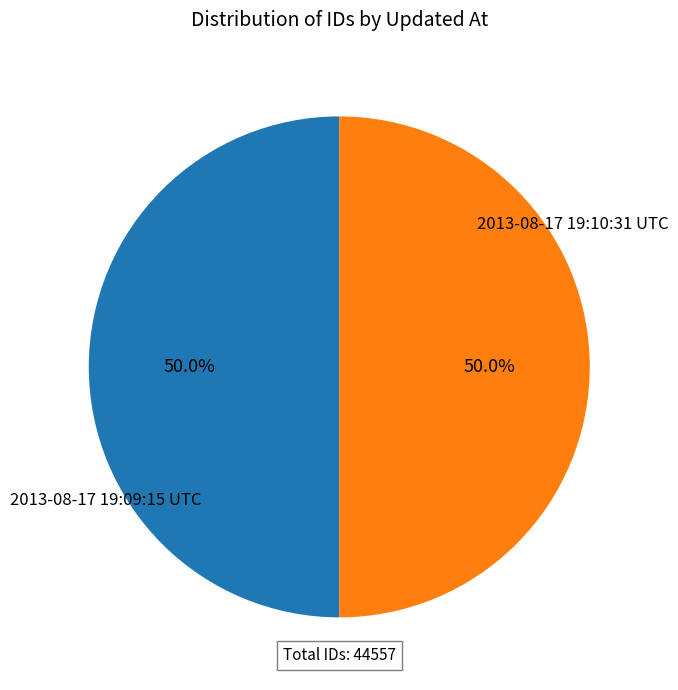

Combined, do 2013-08-17 19:09:15 UTC and 2013-08-17 19:10:31 UTC account for over 50%?

Yes